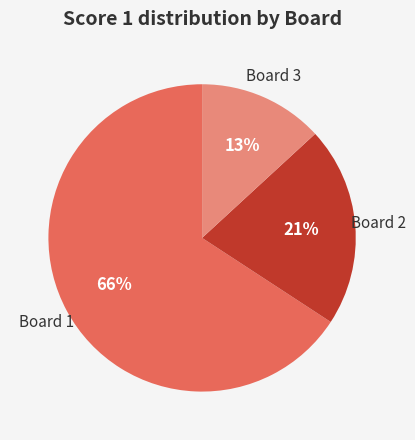

Is there a majority slice in this chart?

Yes